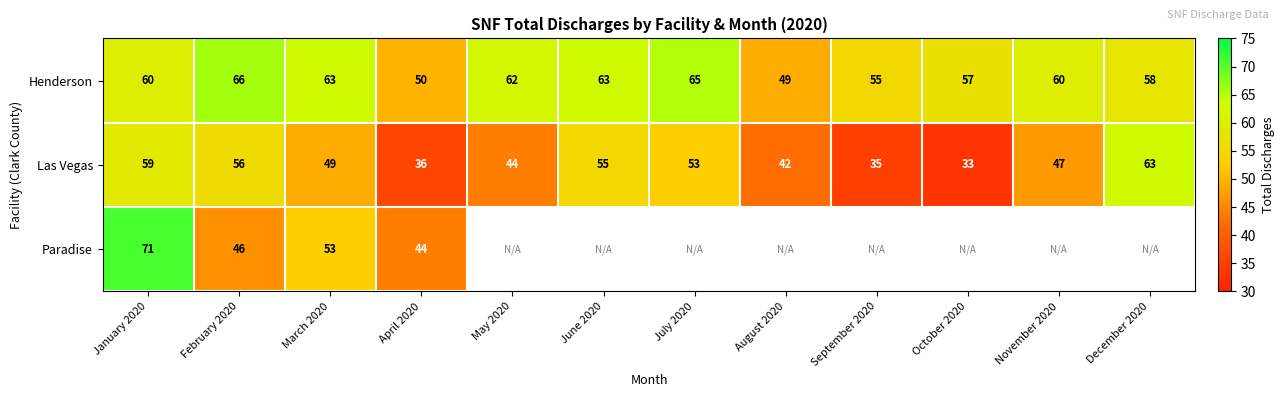

Which category has the lowest value in the Henderson series?

August 2020